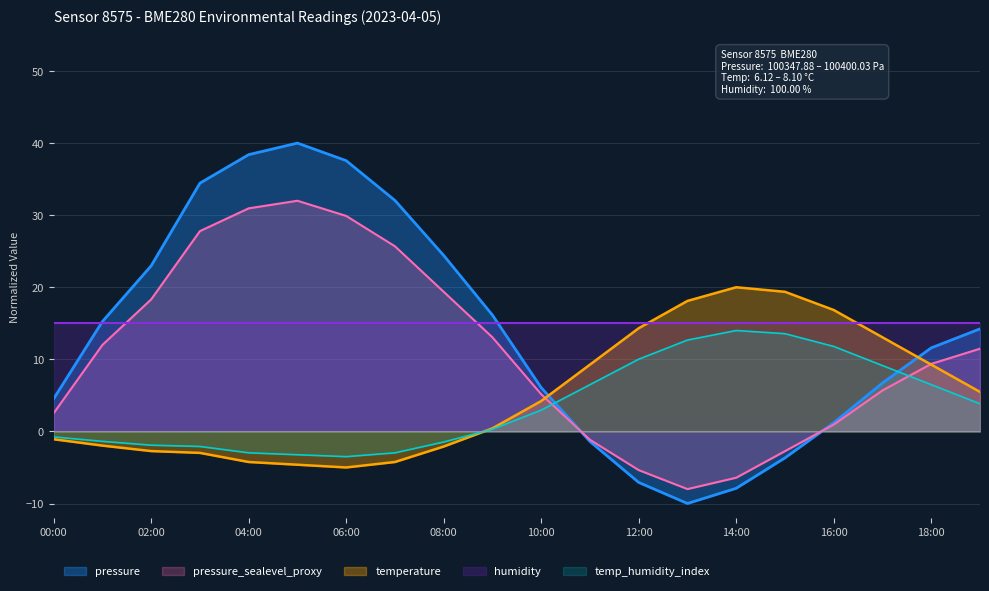

Does the chart have visible grid lines?

Yes